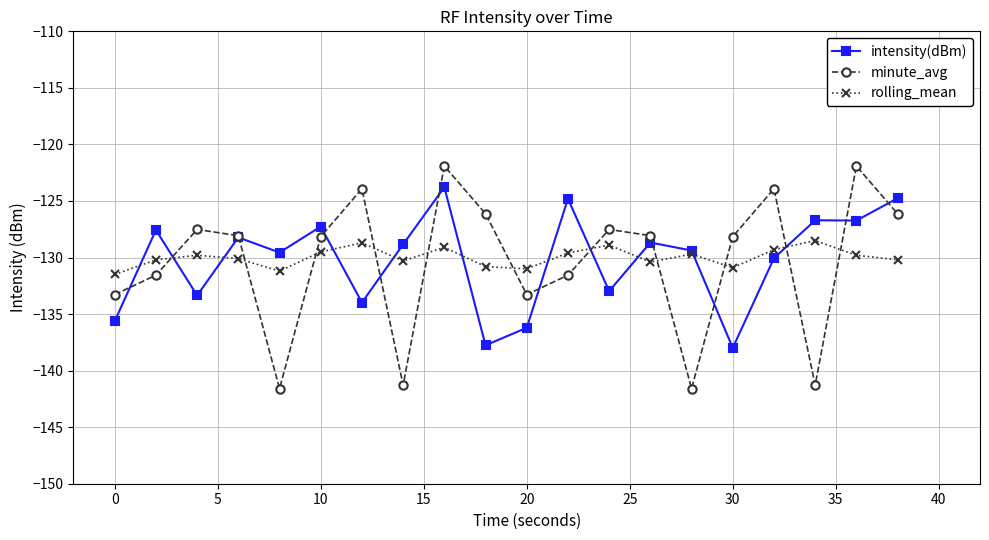

What is the maximum value for rolling_mean?

-128.5